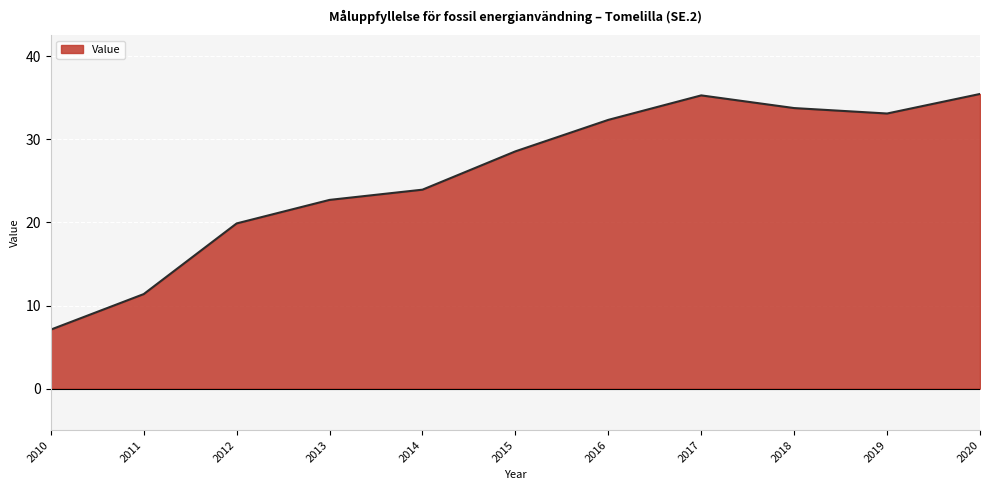

What is the difference between the values at 2019 and 2015?

4.6